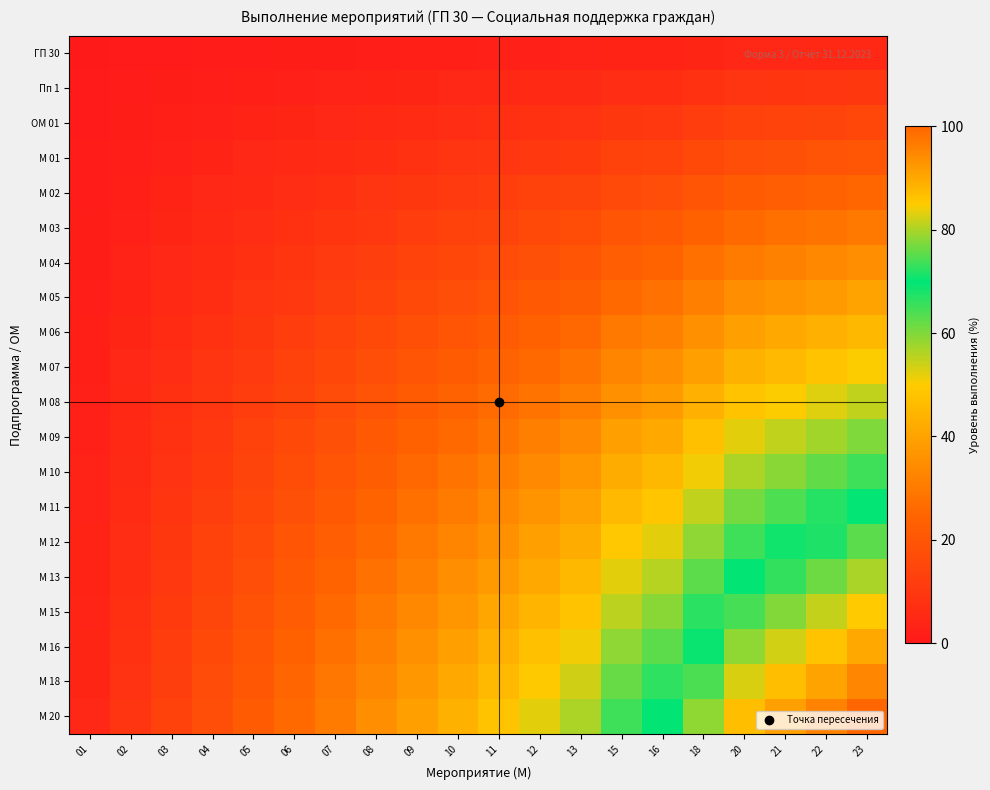

List the series in order of their peak value, highest first.

М 20, М 18, М 16, М 15, М 13, М 12, М 11, М 10, М 09, М 08, М 07, М 06, М 05, М 04, М 03, М 02, М 01, ОМ 01, Пп 1, ГП 30